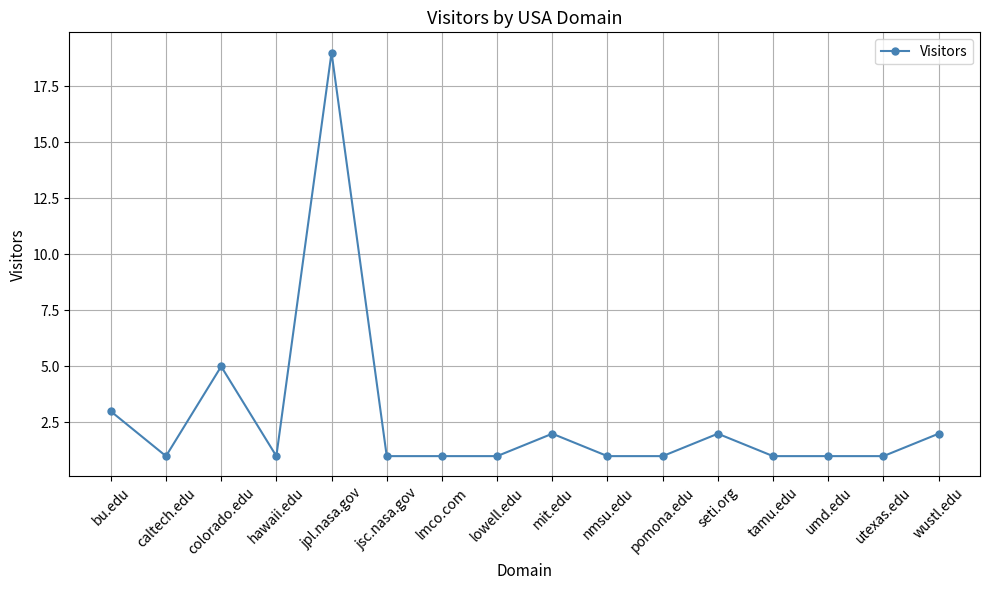

Which label corresponds to the largest value in the chart?

jpl.nasa.gov